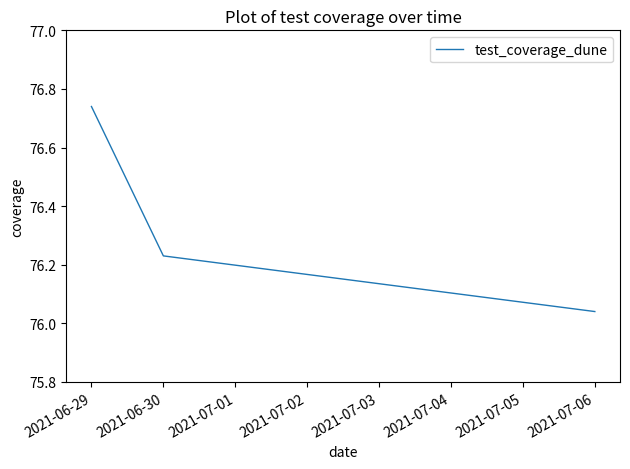

Does the chart have visible grid lines?

No